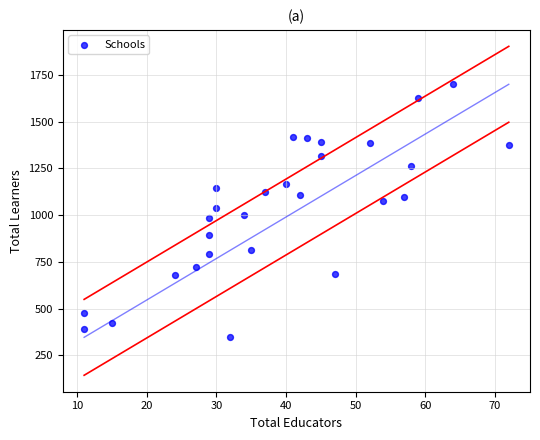

What is the range of X values (max minus min)?

61